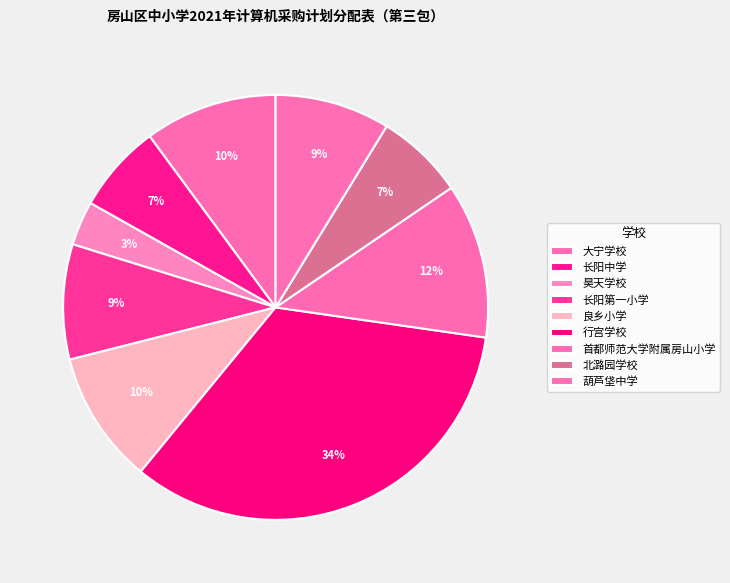

Between 首都师范大学附属房山小学 and 长阳第一小学, which is larger?

首都师范大学附属房山小学